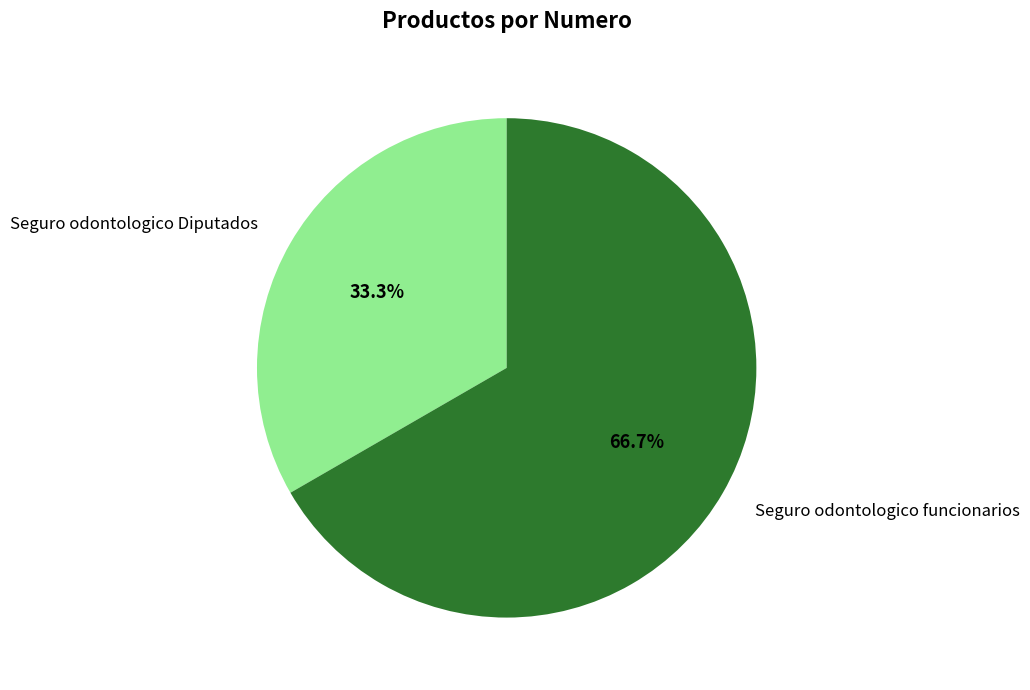

Is it true that Seguro odontologico funcionarios is 59% of the pie?

False